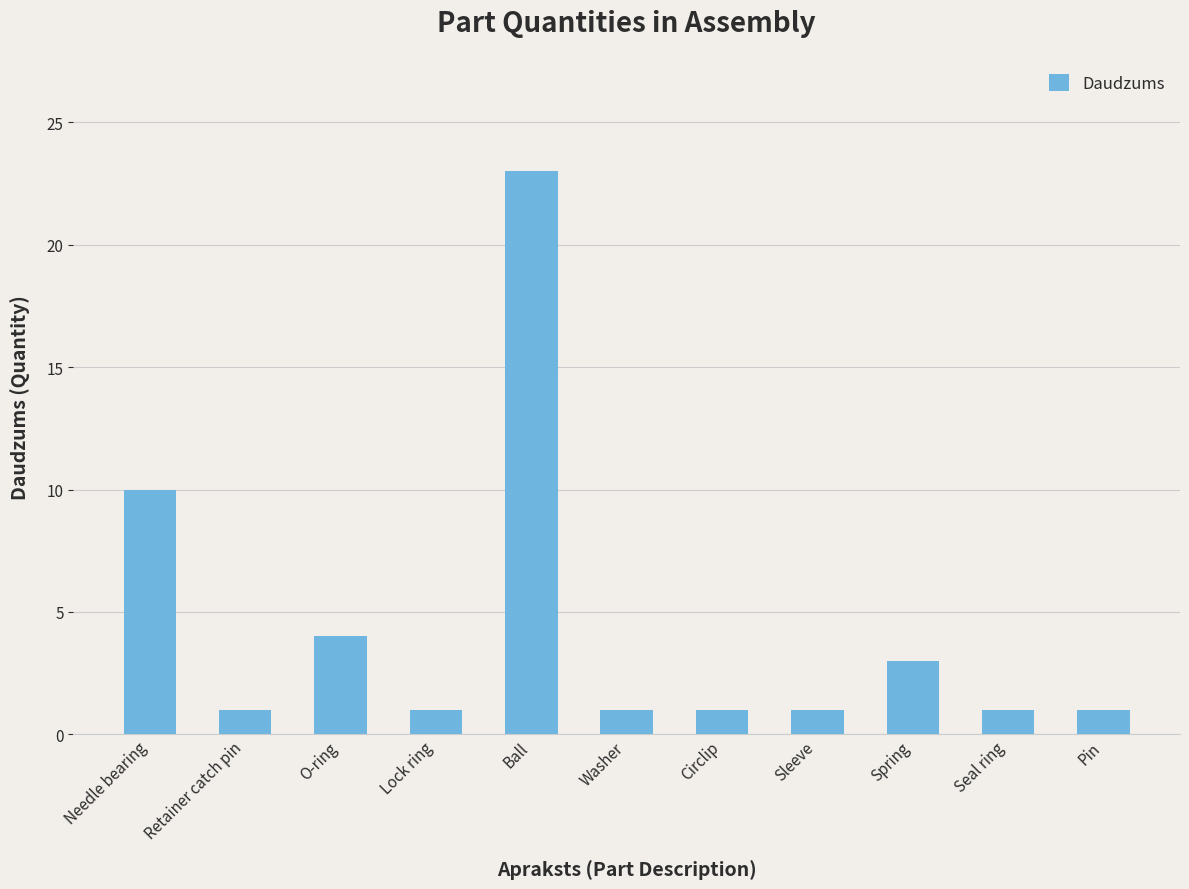

Reading left to right, list all the values displayed in this chart.

10	1	4	1	23	1	1	1	3	1	1